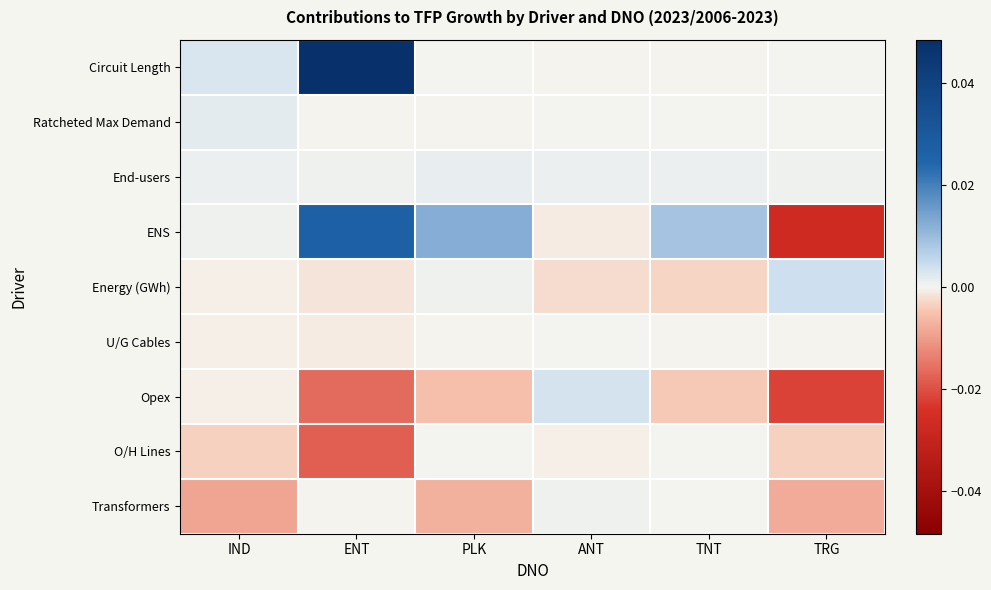

At how many categories does at least one series exceed 0?

6